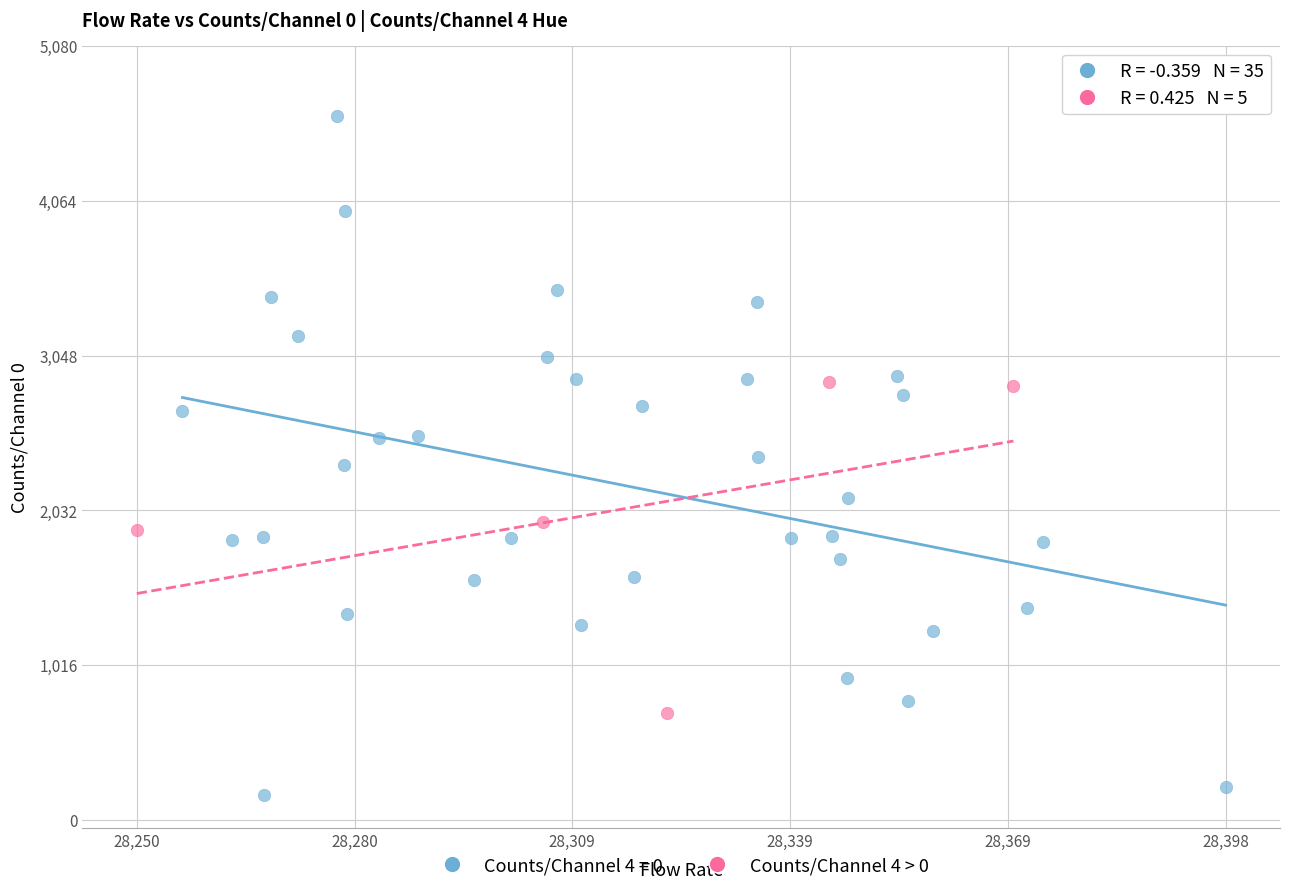

Which series reaches the minimum Y coordinate?

Counts/Channel 4 = 0